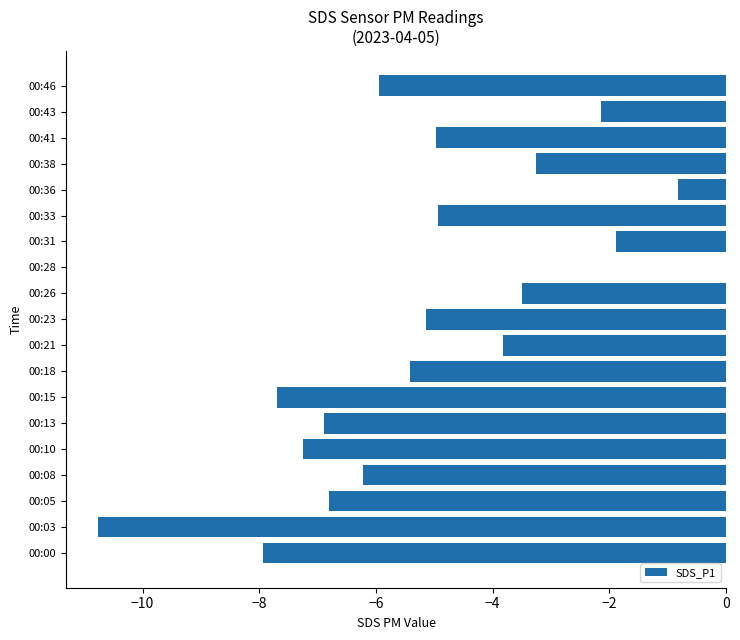

What is the sum of all values?

-95.4